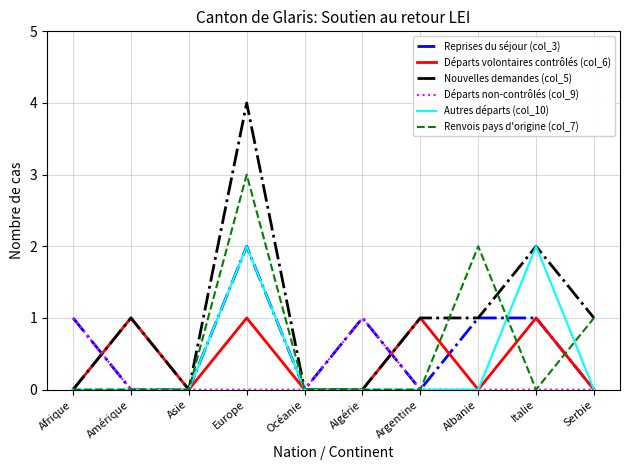

What is the average value of the Reprises du séjour (col_3) series?

1